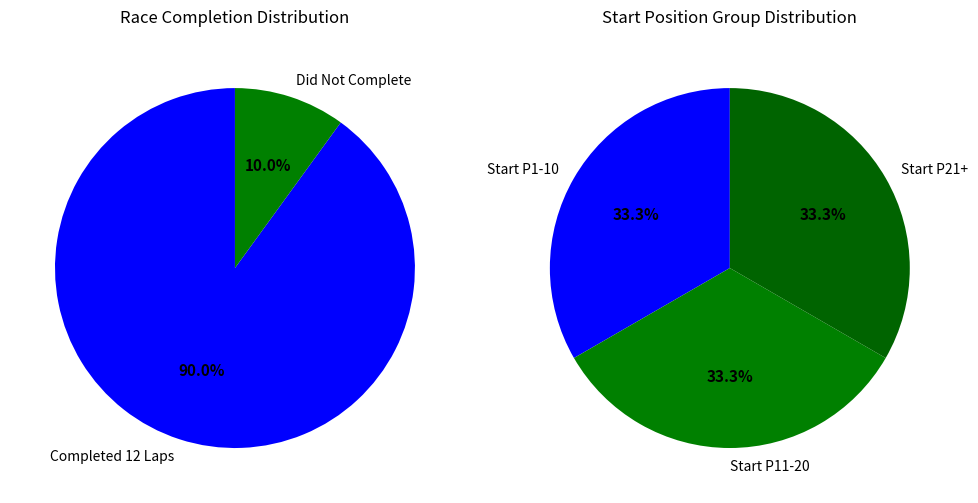

The Shane Leistner slice represents 14% of the pie. True or false?

False